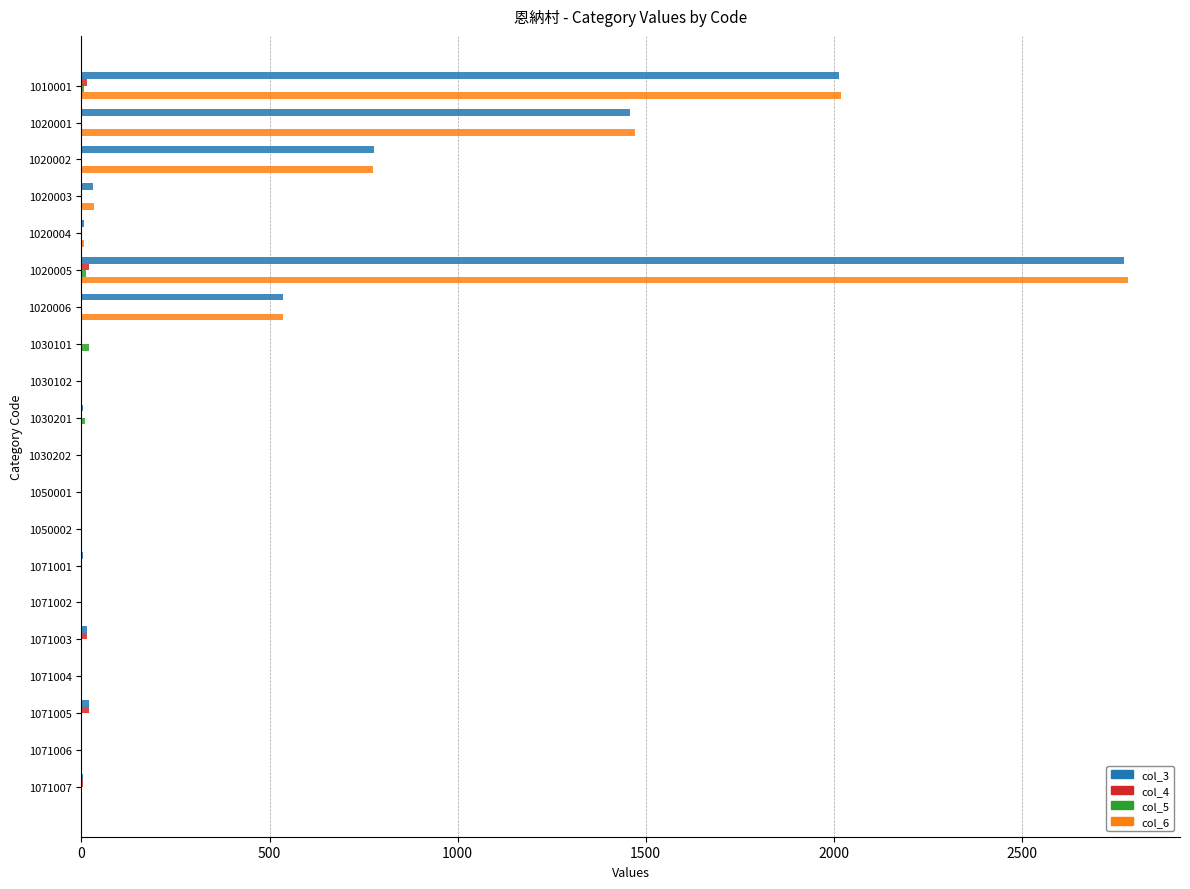

How many data points does each series have?

20